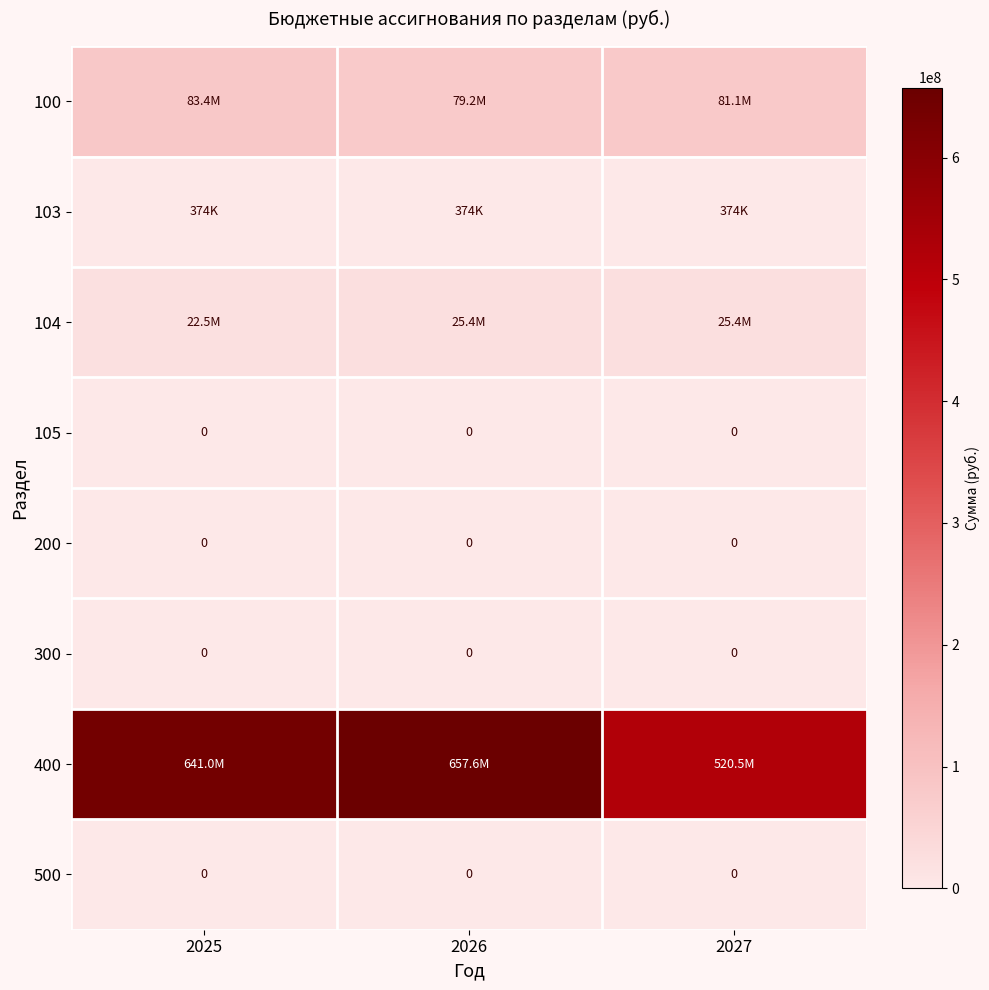

What is the spread (max minus min) of values at 2025?

640994587.9